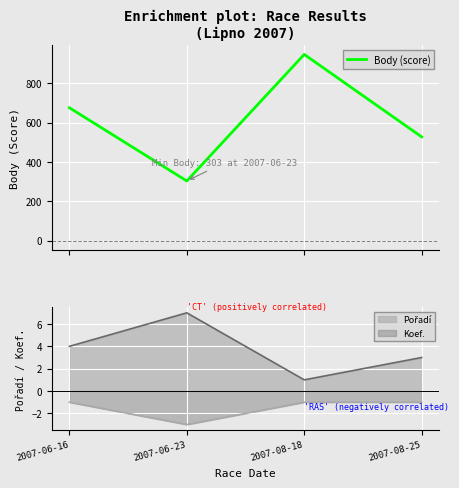

List the labels in order of value, largest first.

2007-08-18, 2007-06-16, 2007-08-25, 2007-06-23